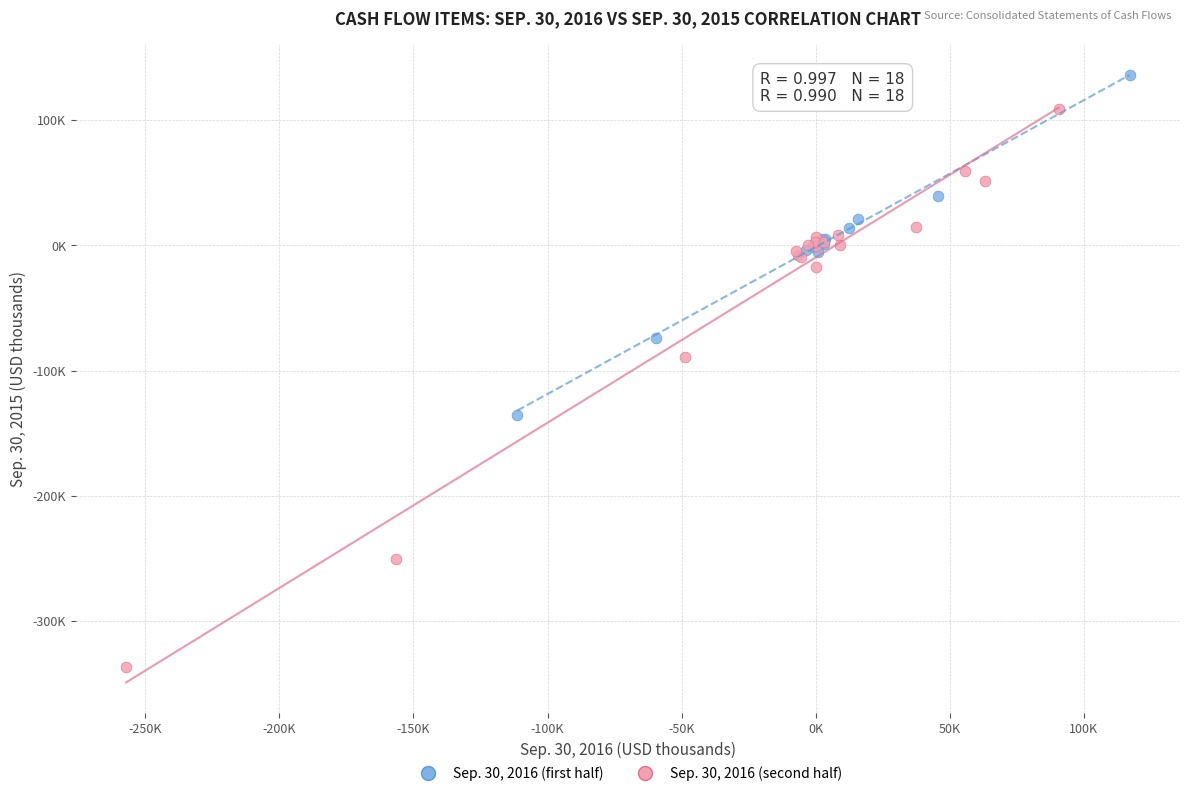

Which series contains the lowest Y value?

Sep. 30, 2016 (second half)